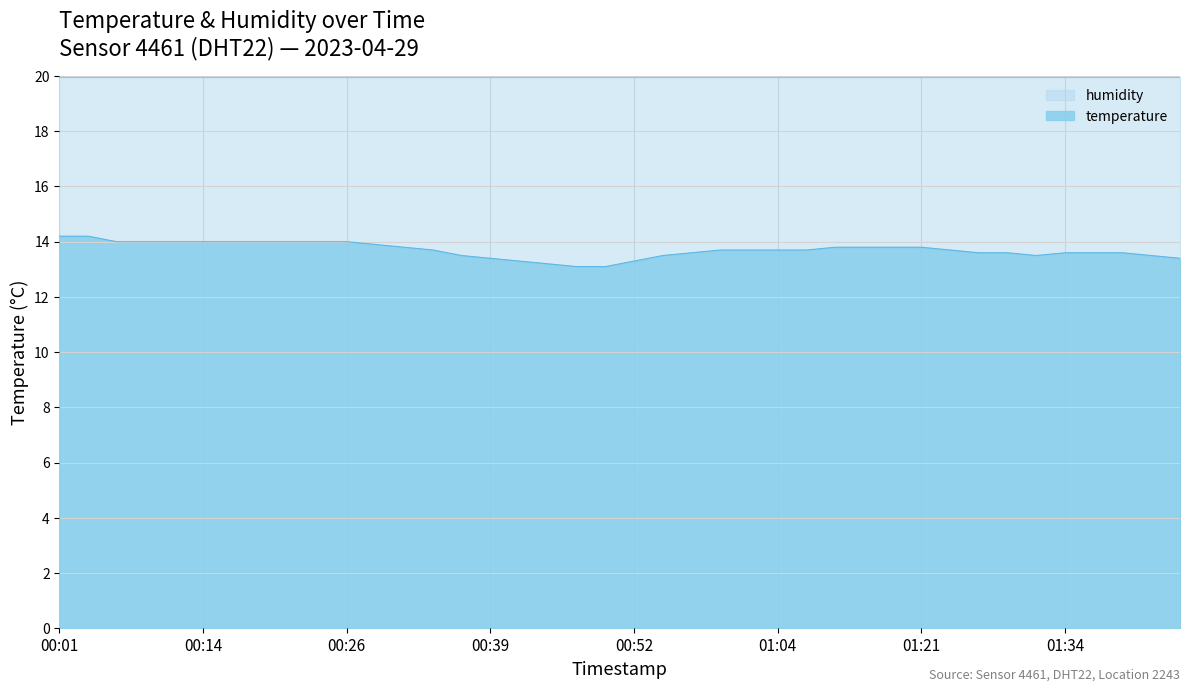

What is the difference between the maximum and second lowest values?

1.1